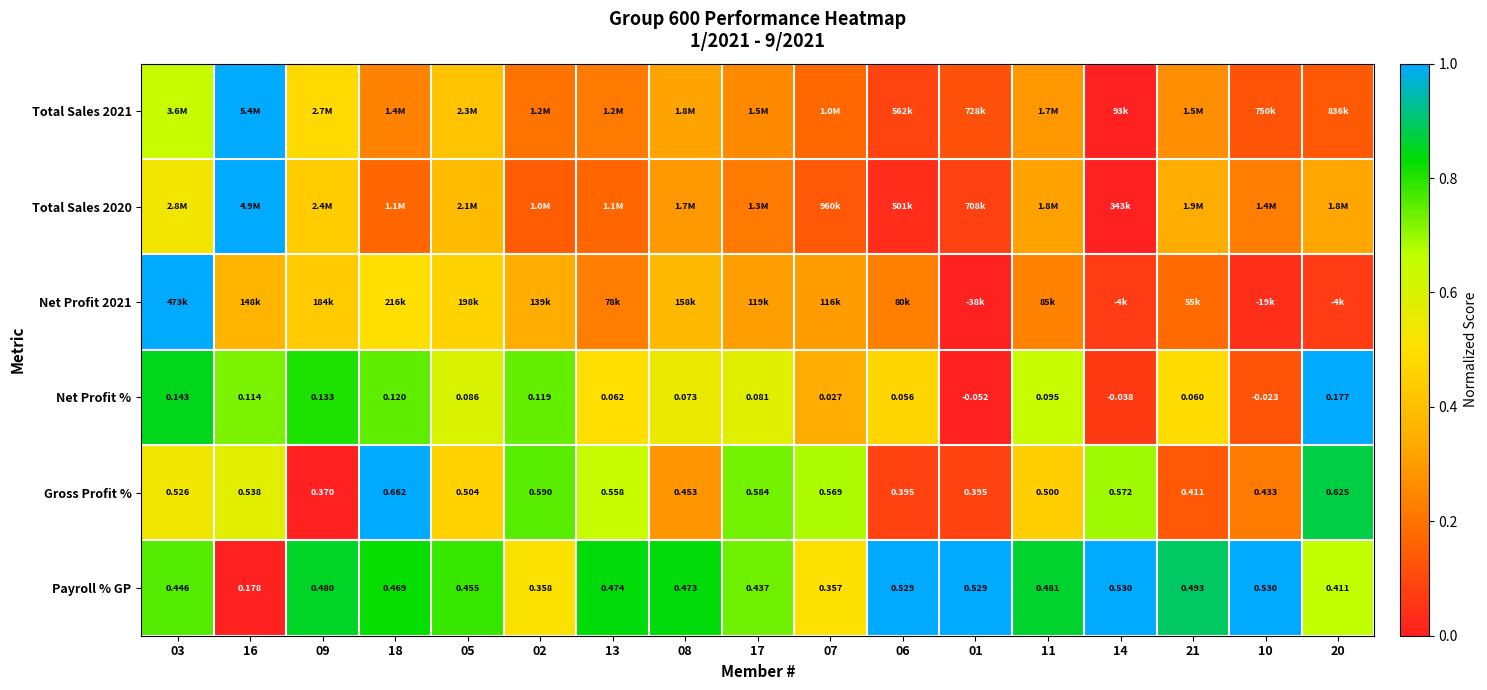

What is the spread (max minus min) of values at 20?

0.9